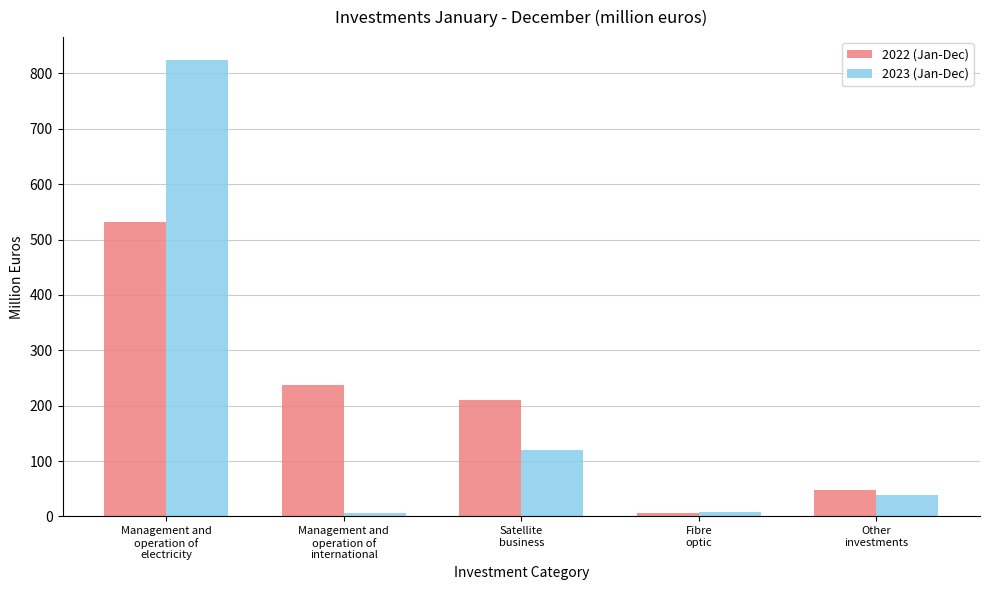

How many bars are there in total?

10